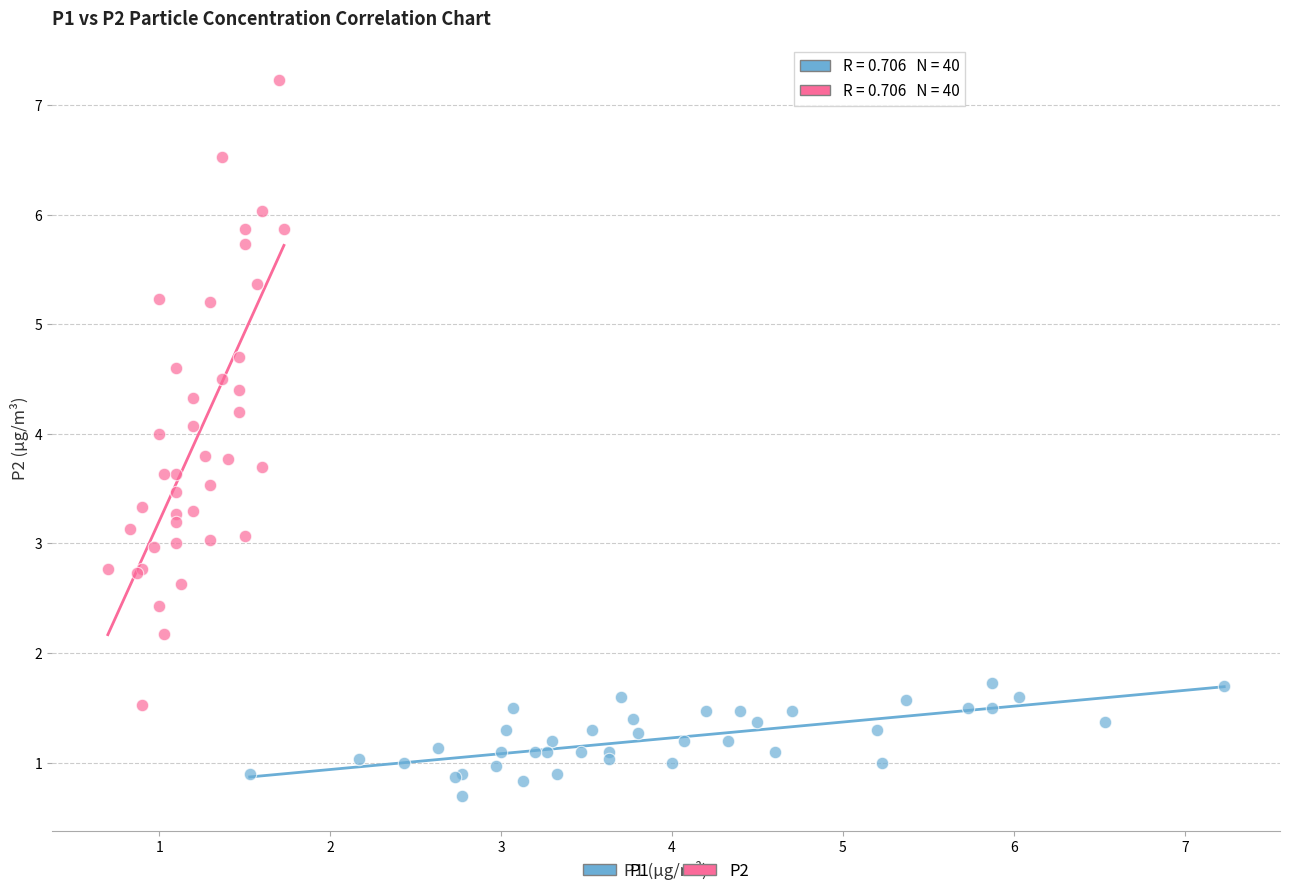

What are all the series names shown in the legend?

P1, P2